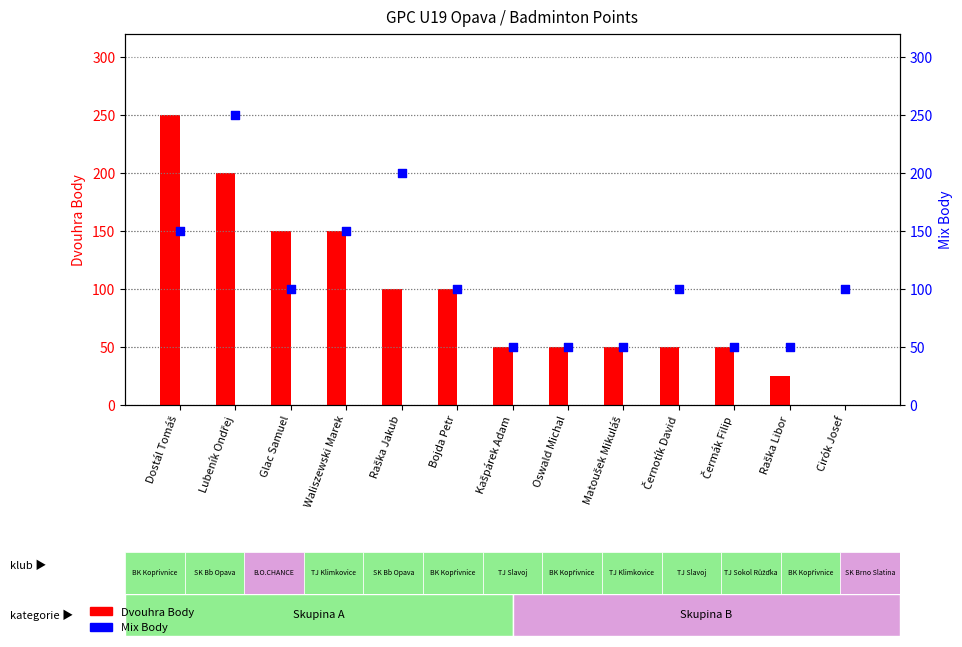

Which series has the largest Y range (max minus min)?

Dvouhra Body